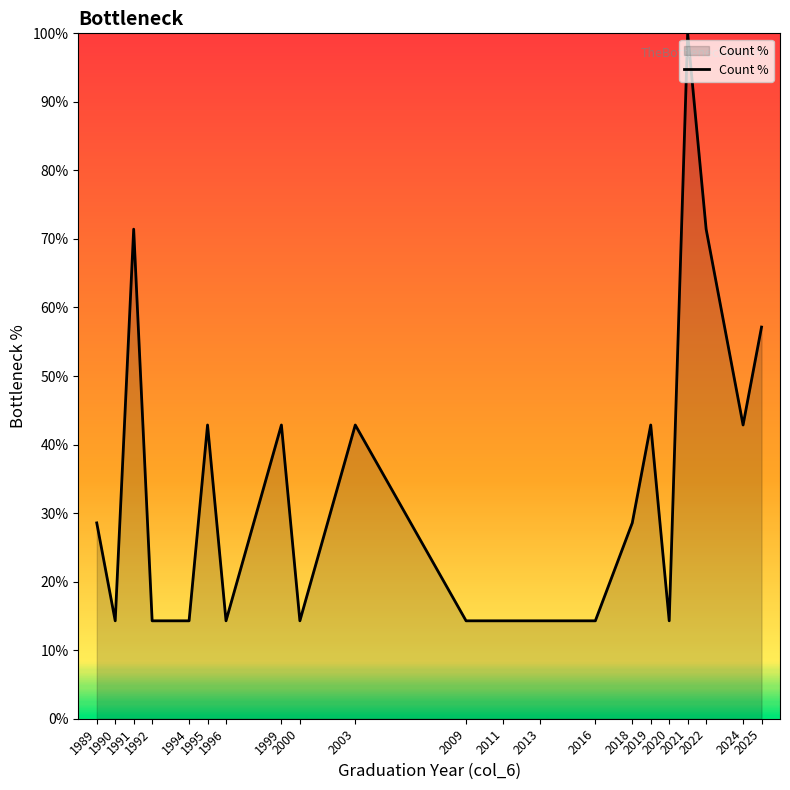

What is the sum of all values?

714.3